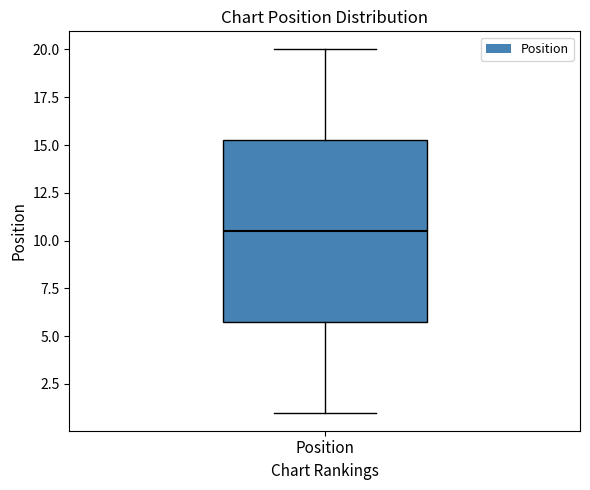

Where does the upper whisker of the box for Position end on the y-axis? The values are not printed on the chart, so give them approximately, as read against the axis.

20.0